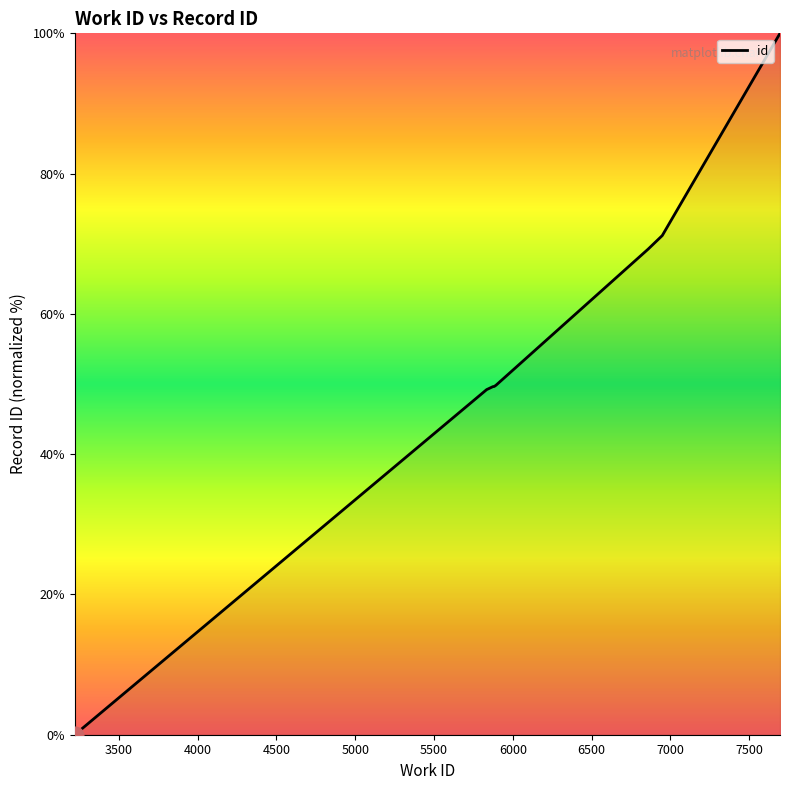

What is the maximum value shown in the chart?

100.0